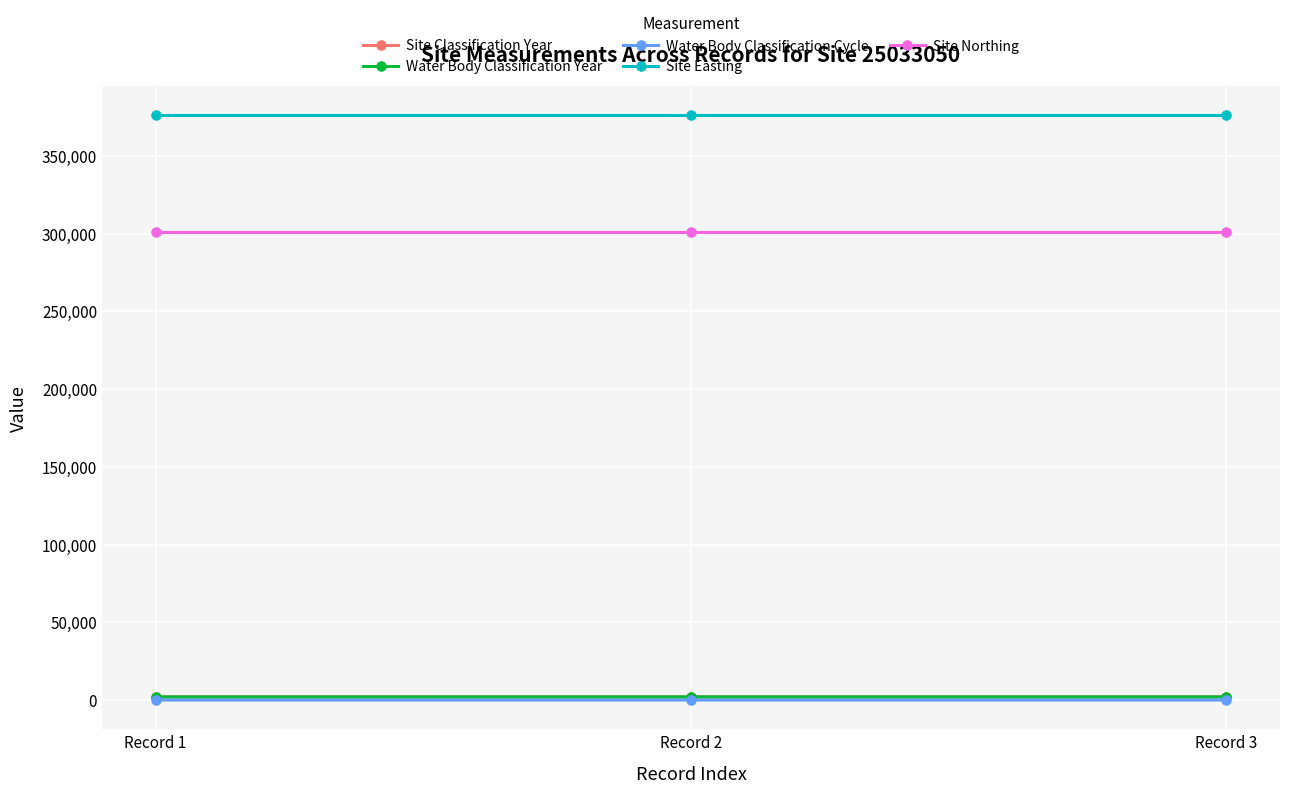

Does the chart have visible grid lines?

Yes